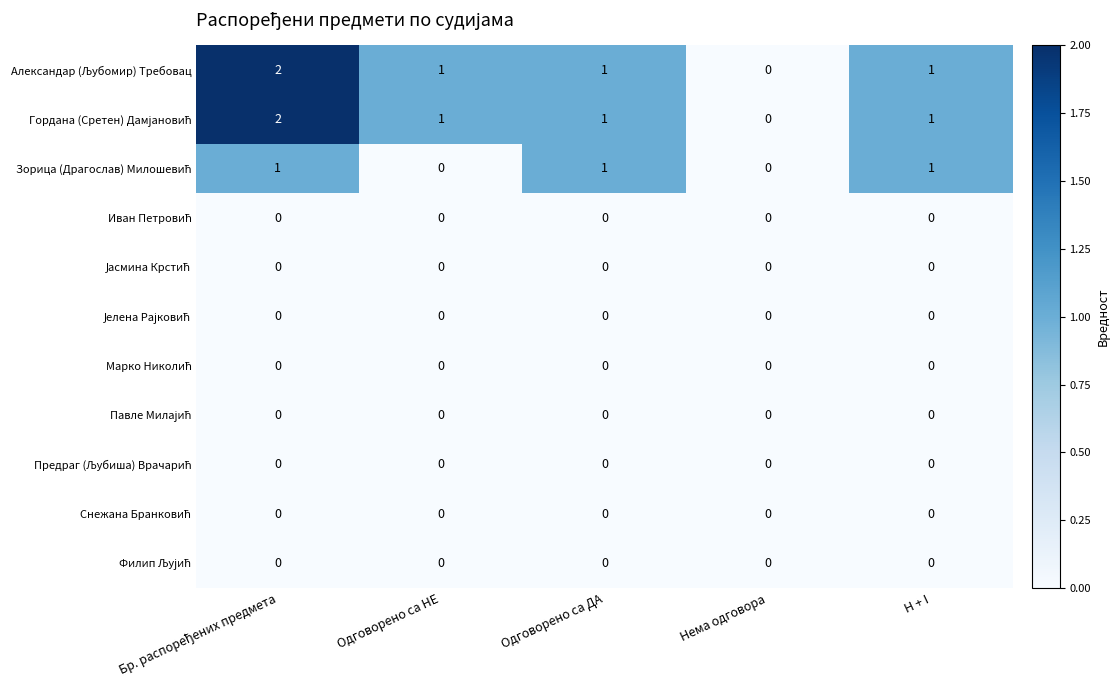

What is the total value across all series at Одговорено са ДА?

3